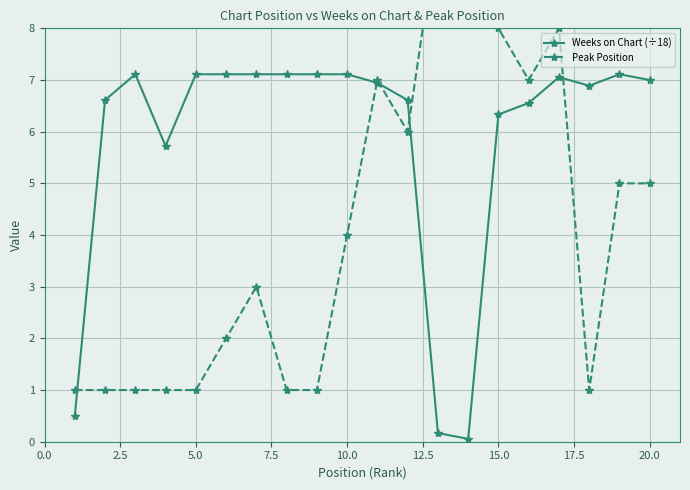

How many data points in Weeks on Chart (÷18) are less than 7?

10